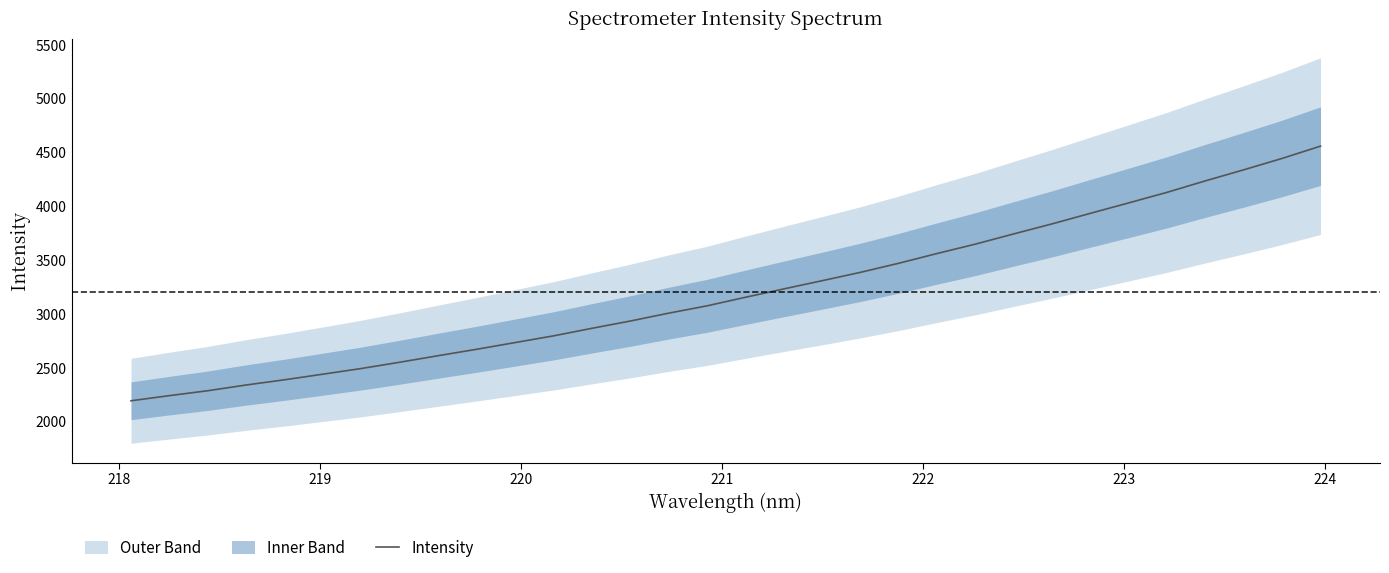

What is the minimum value for Intensity?

2192.2